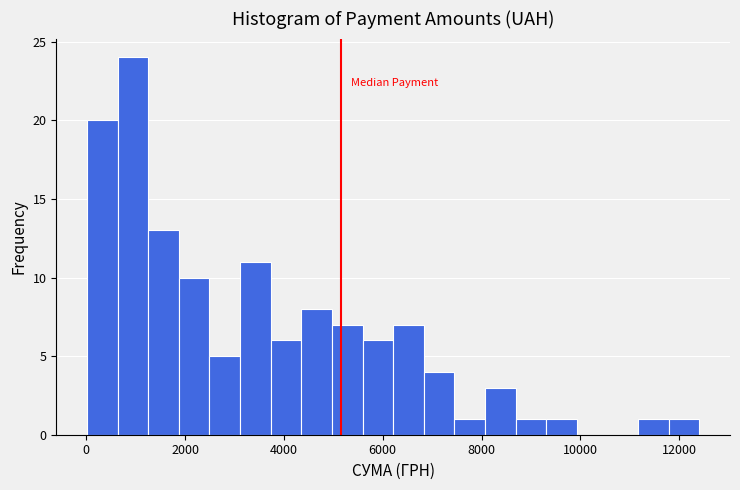

Read against the x-axis, roughly where is the centre of the tallest bar?

1000